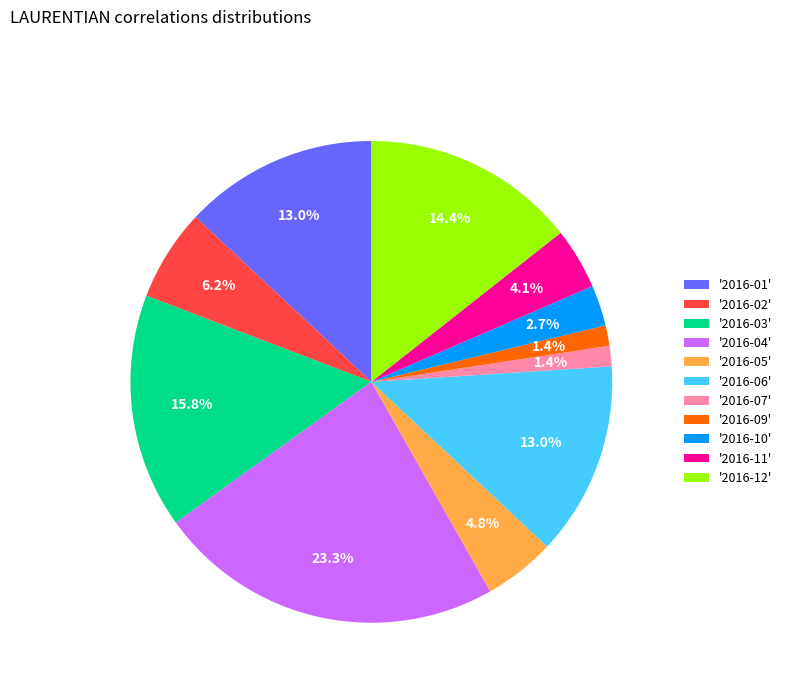

Is there any slice that represents more than half of the pie?

No